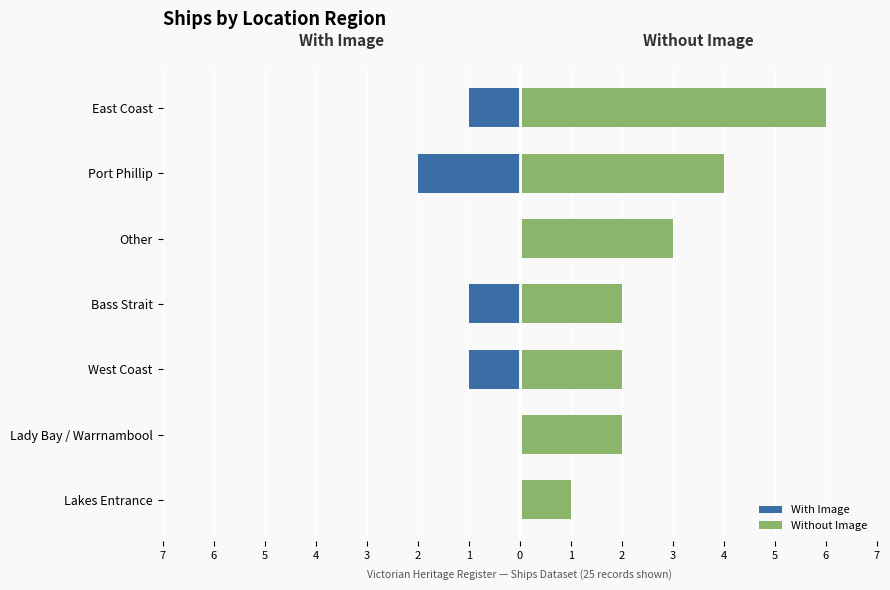

How many values in the With Image series exceed -1?

3